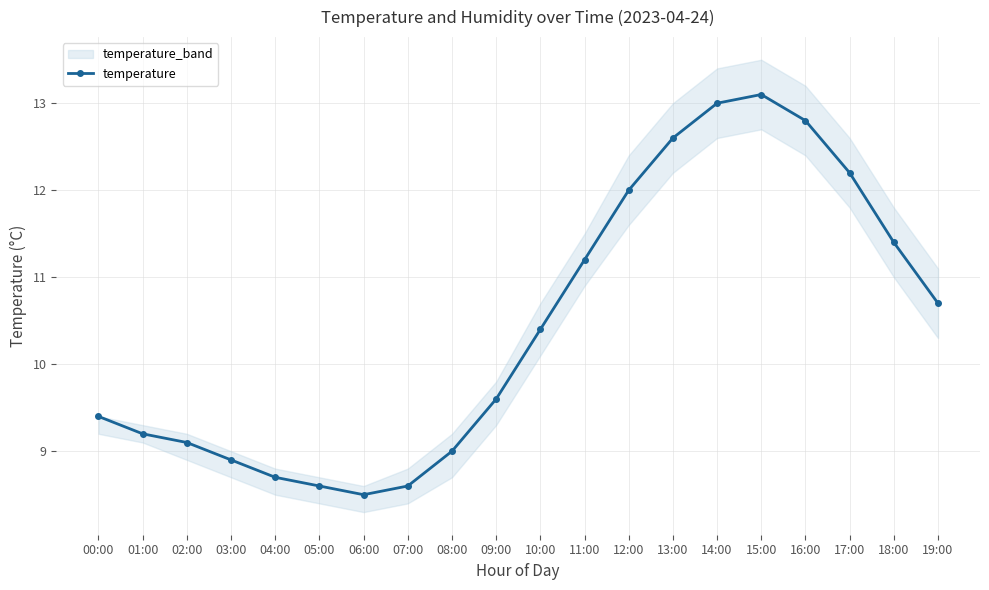

True or false: the data shows 11.4 at 18:00.

True